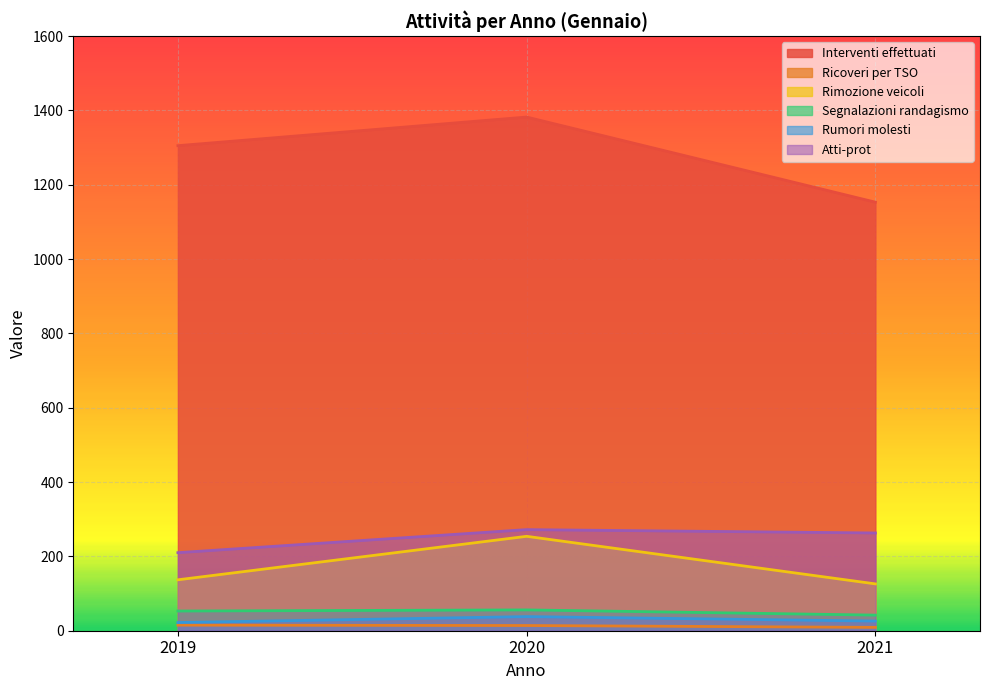

What are all the series names shown in the legend?

Interventi effettuati, Ricoveri per TSO, Rimozione veicoli, Segnalazioni randagismo, Rumori molesti, Atti-prot